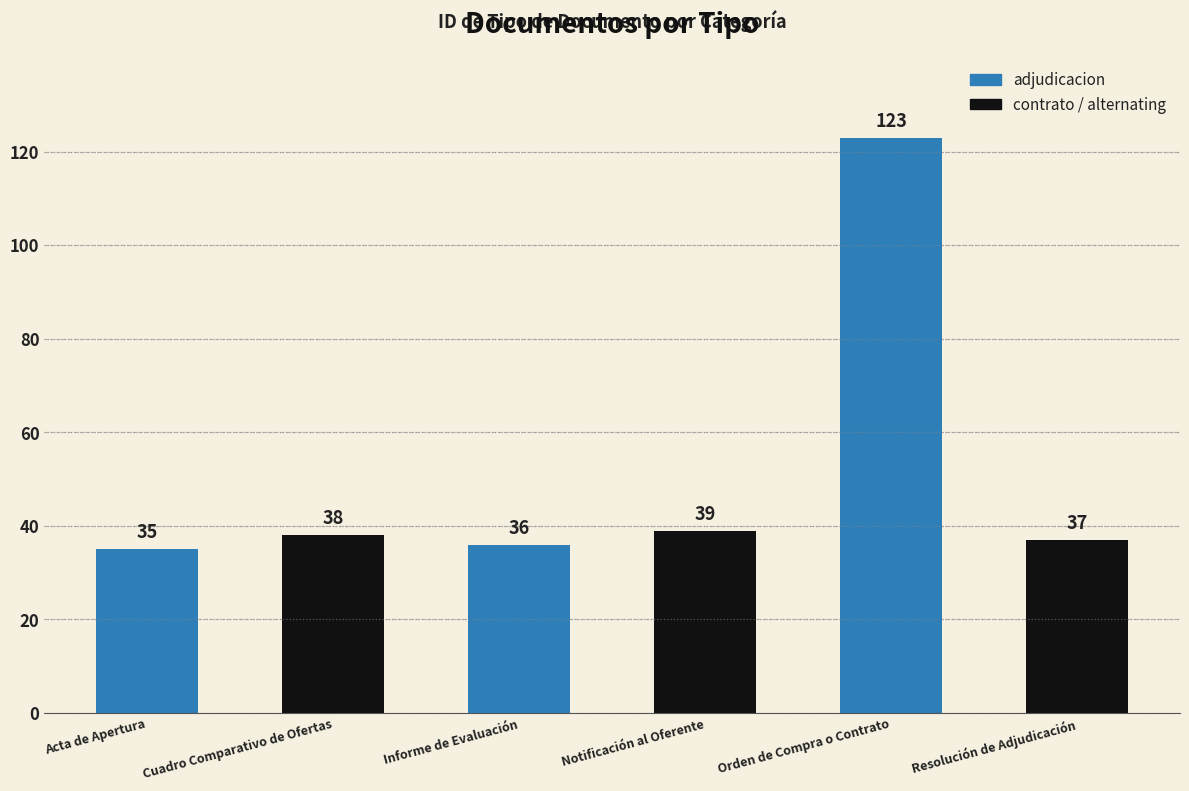

What is the smallest value displayed?

35